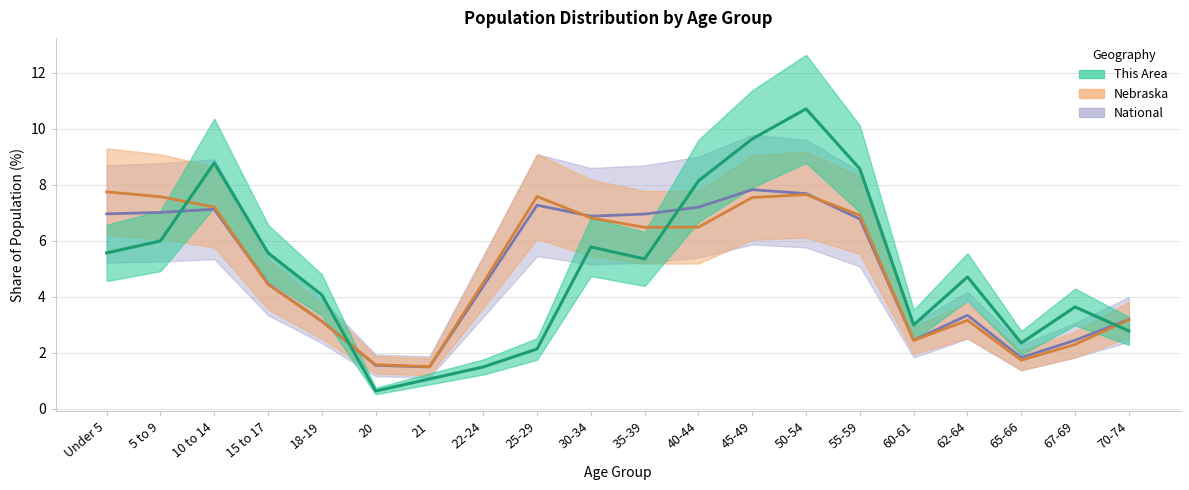

At which category does Nebraska reach its first local peak?

25-29